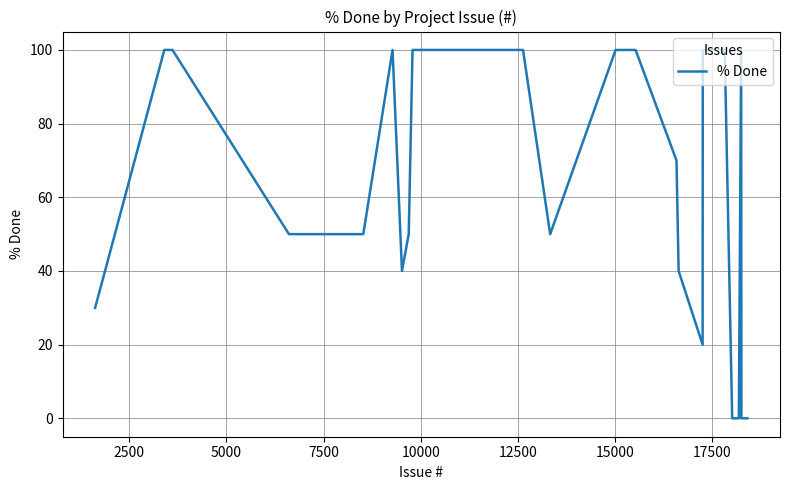

What is the greatest value displayed?

100